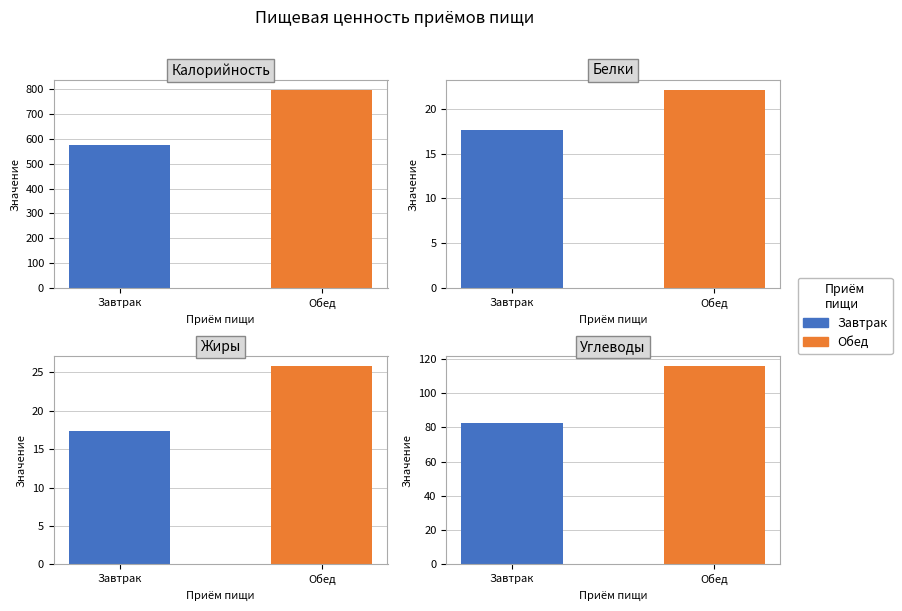

List the labels in order of Углеводы value, smallest first.

Завтрак, Обед